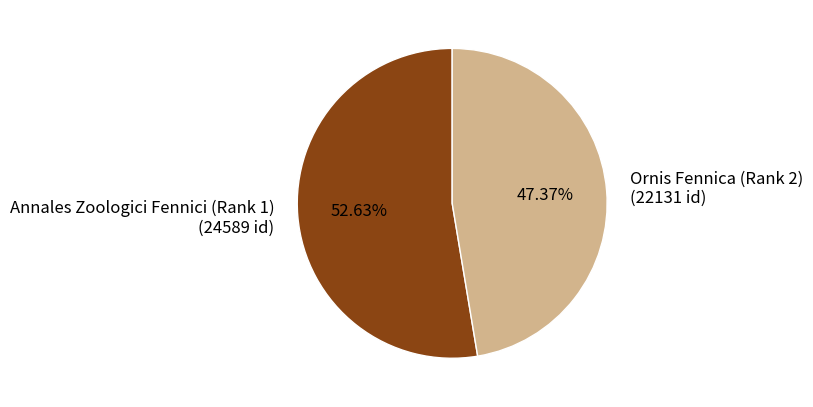

What percentage do Annales Zoologici Fennici (Rank 1) and Ornis Fennica (Rank 2) together represent?

100.0%